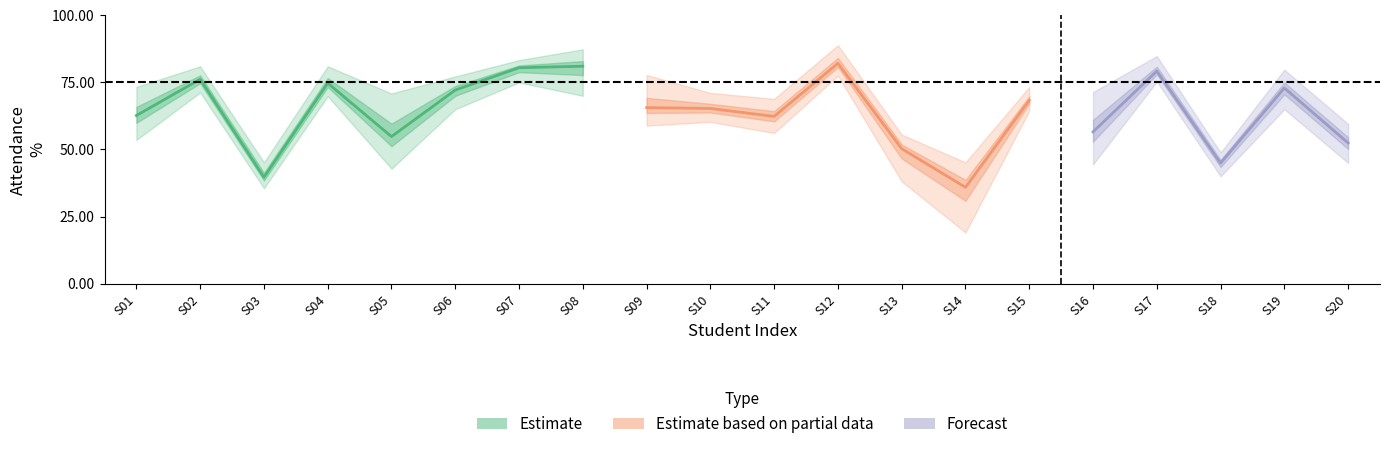

True or false: PRASOOTI_% has a value of 19.4 at 9.

False